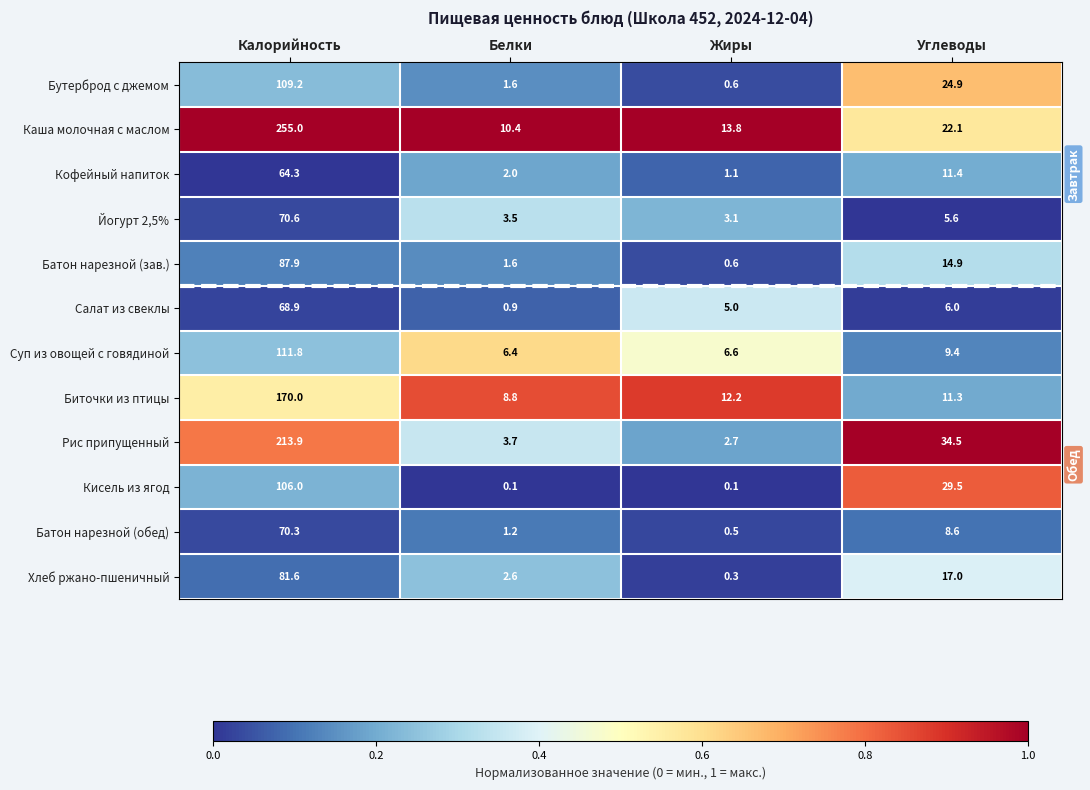

Rank the series at Калорийность from lowest to highest value.

Кофейный напиток, Салат из свеклы, Батон нарезной (обед), Йогурт 2,5%, Хлеб ржано-пшеничный, Батон нарезной (зав.), Кисель из ягод, Бутерброд с джемом, Суп из овощей с говядиной, Биточки из птицы, Рис припущенный, Каша молочная с маслом